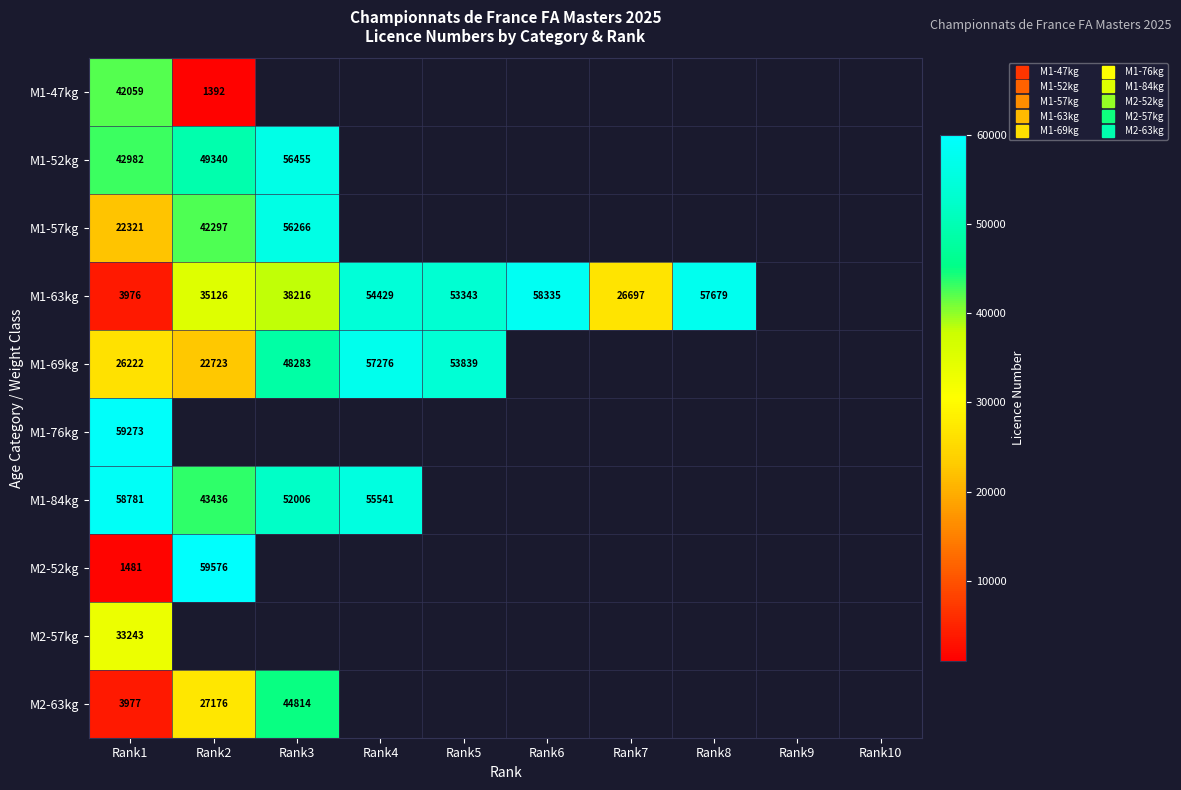

How many distinct data groups are displayed?

10